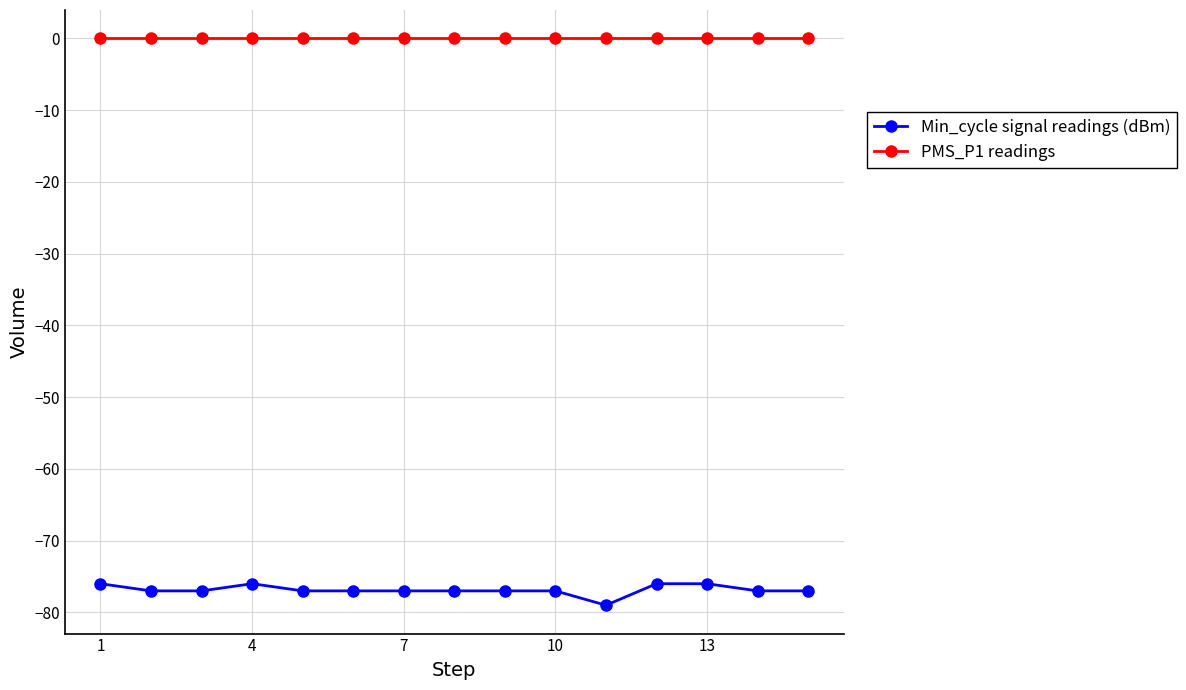

What is the difference between the maximum and minimum values in the Min_cycle signal readings (dBm) series?

3